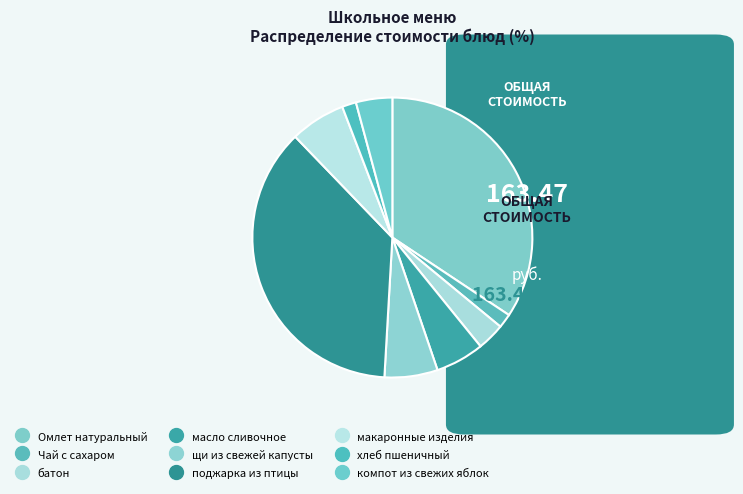

Which slice is the smallest?

хлеб пшеничный